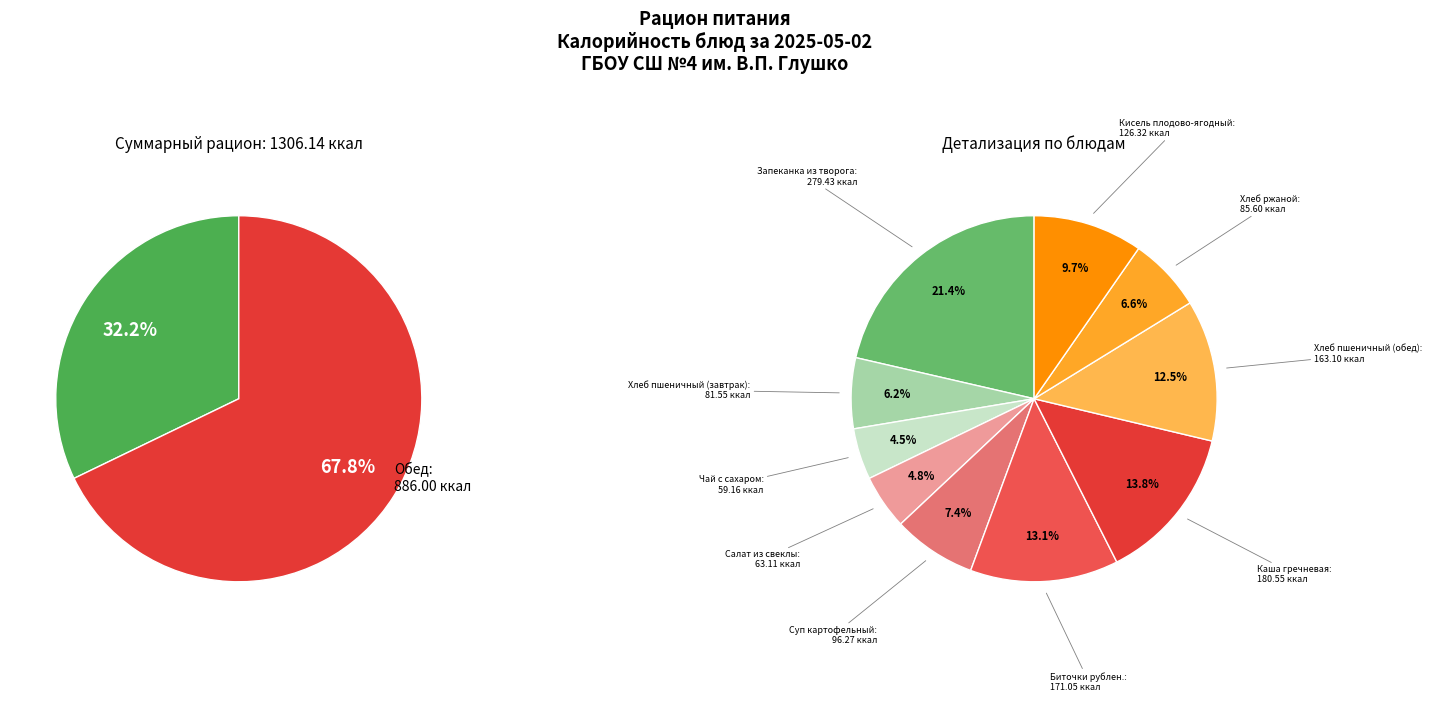

How many segments does this pie chart have?

2